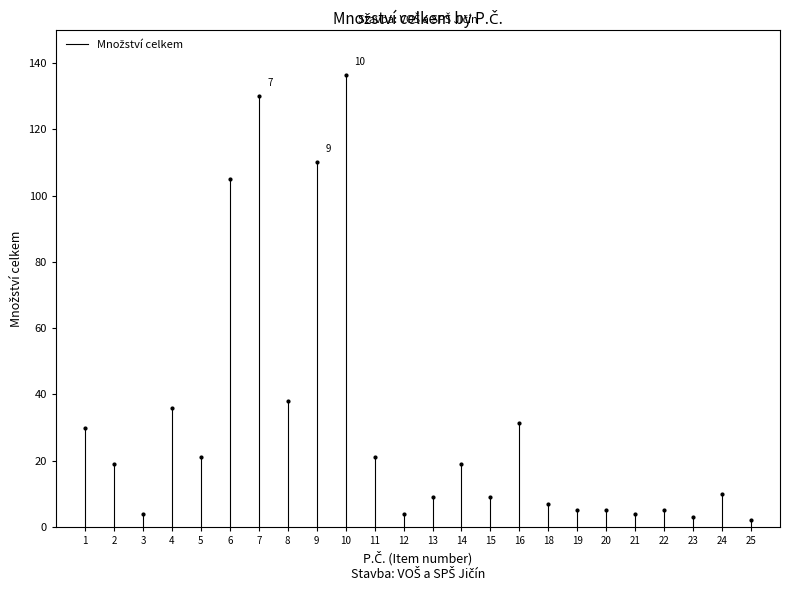

What Y value in the scatter plot is closest to 69?

38.0